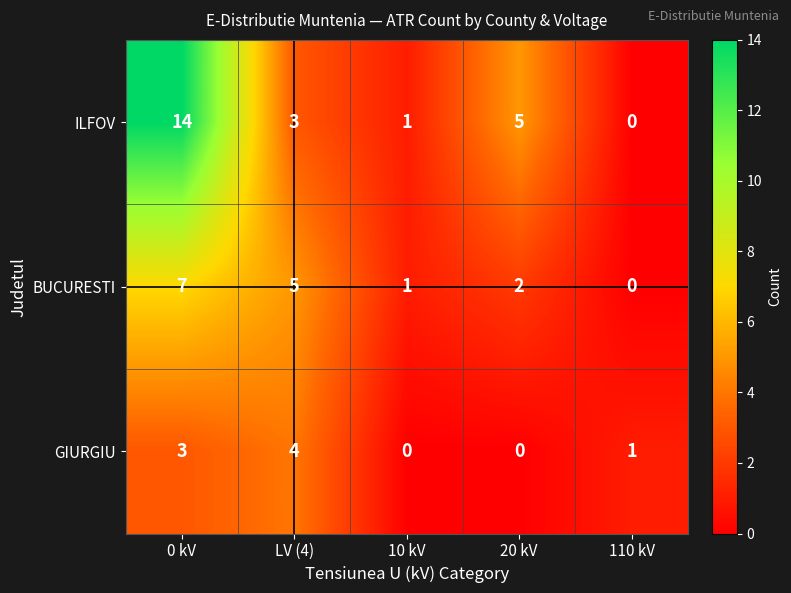

The BUCURESTI series shows 2 at 20 kV. True or false?

True